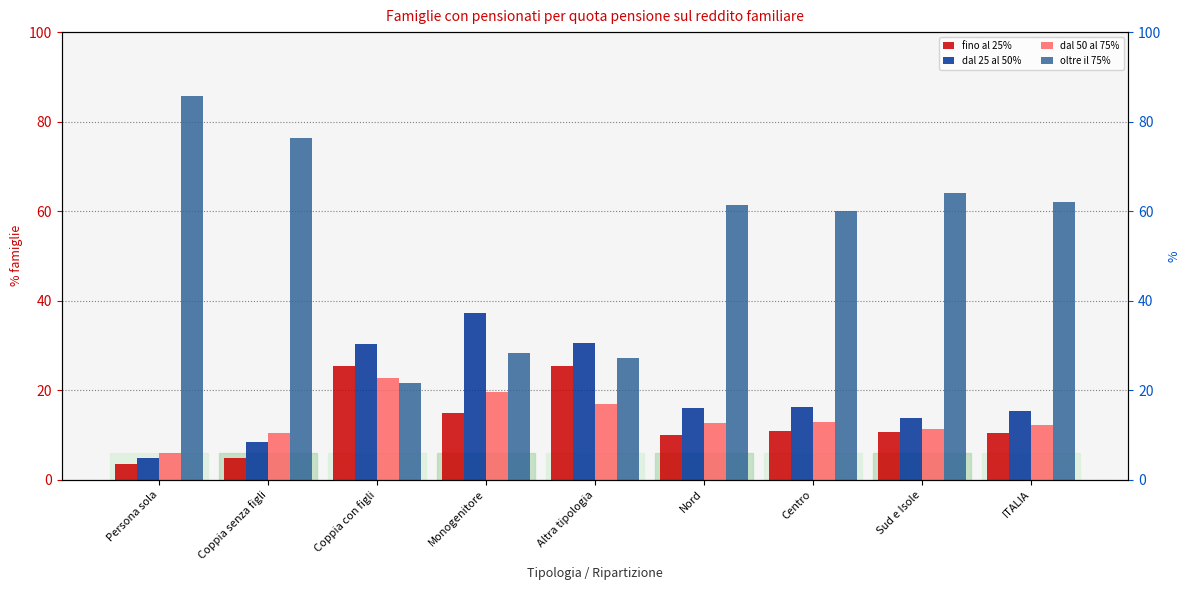

How many series are shown in this chart?

4